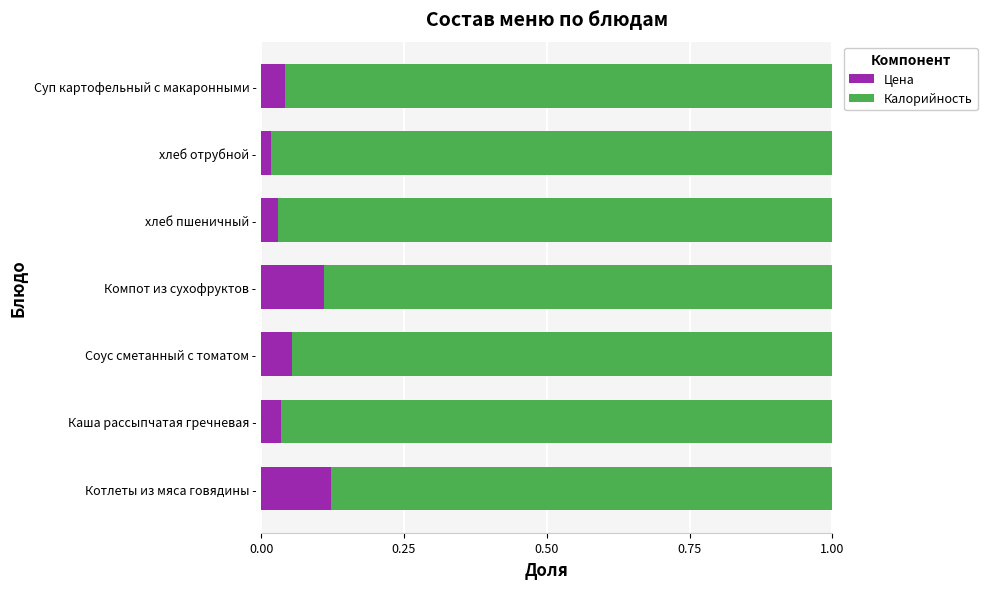

At which label is Цена closest to 0?

хлеб отрубной -